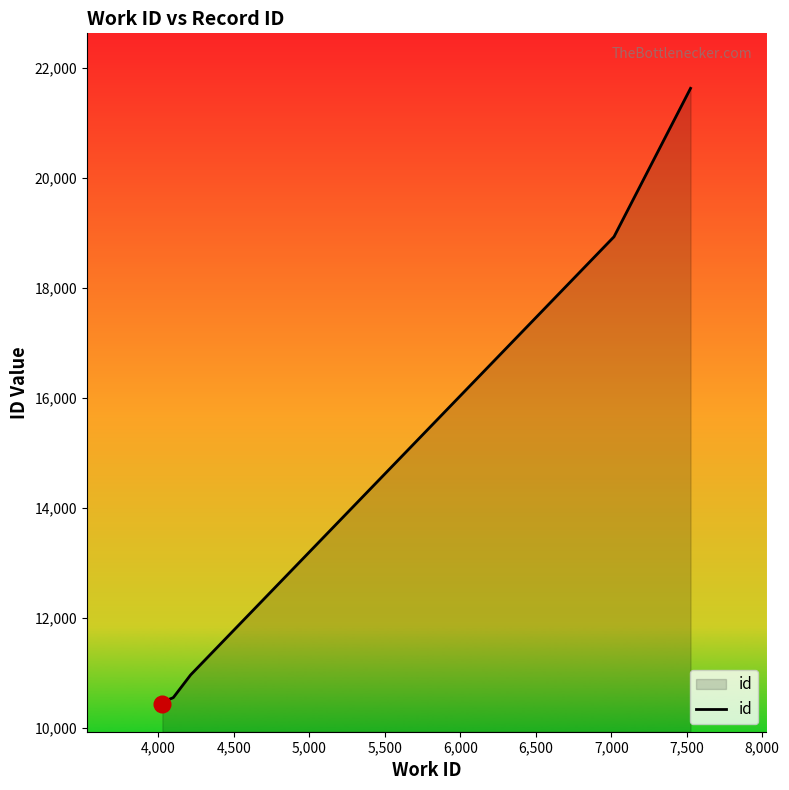

What is the maximum value shown in the chart?

21629